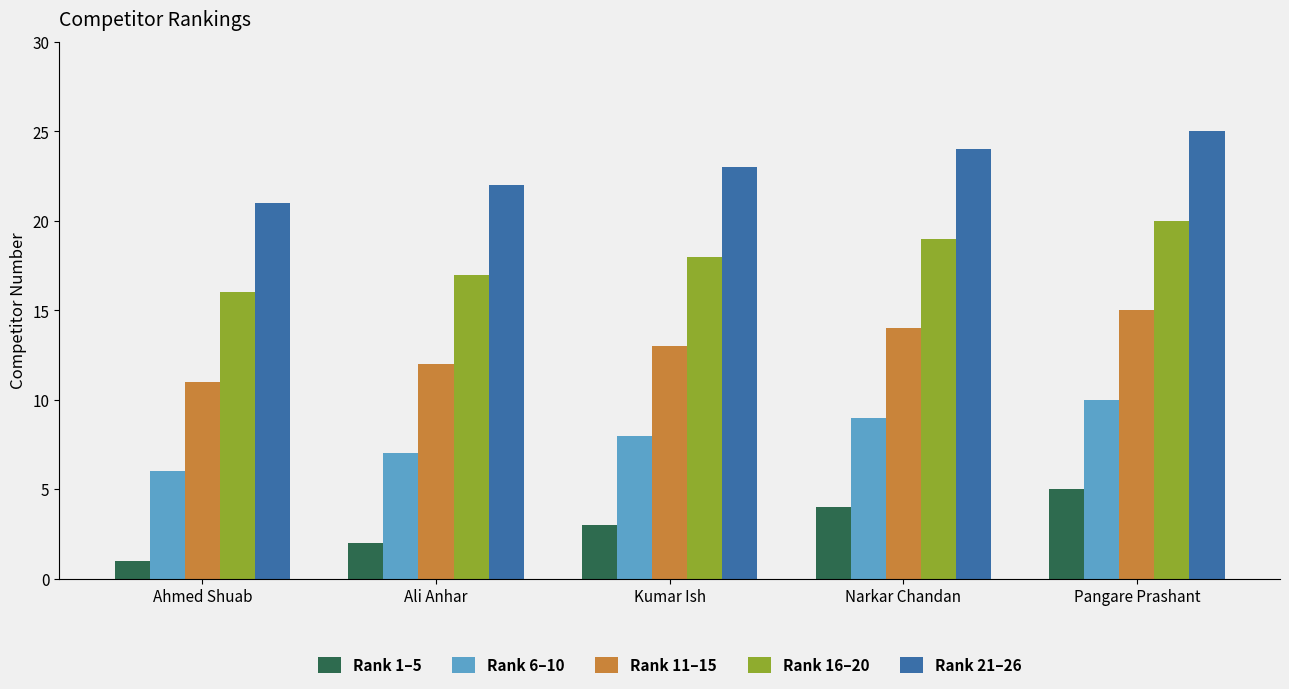

What is the sum of the Rank 6–10 values at Ali Anhar and Kumar Ish?

15